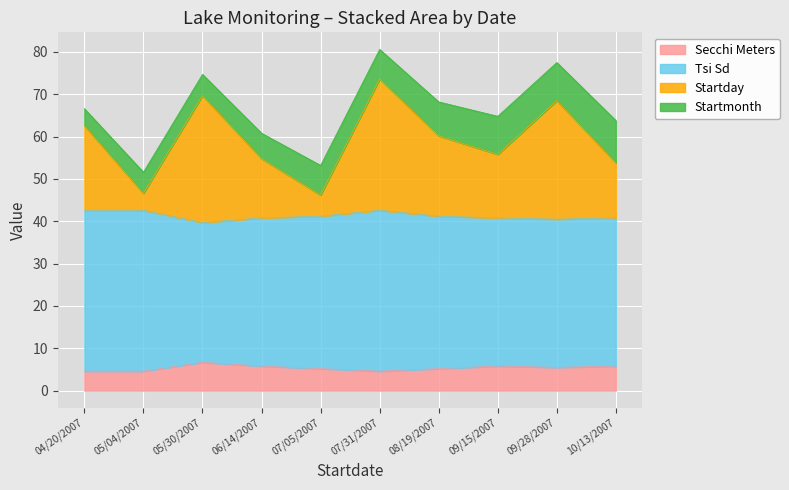

What is the highest value of the Secchi Meters series?

6.7